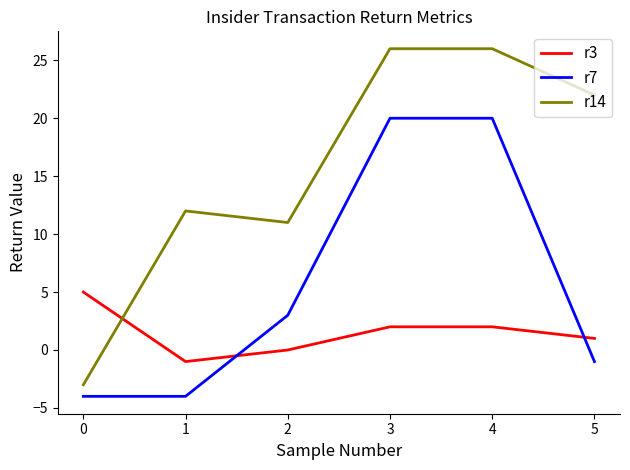

What is the sum of all r3 values?

9